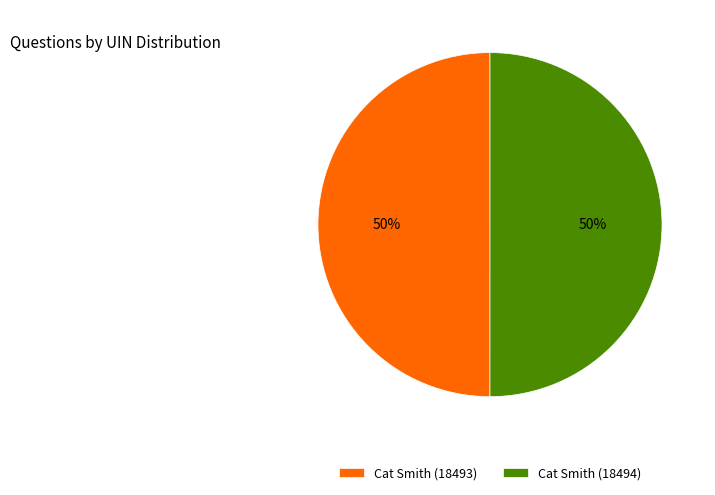

Approximately how many times larger is the value at Cat Smith (18493) compared to Cat Smith (18494)?

1.0